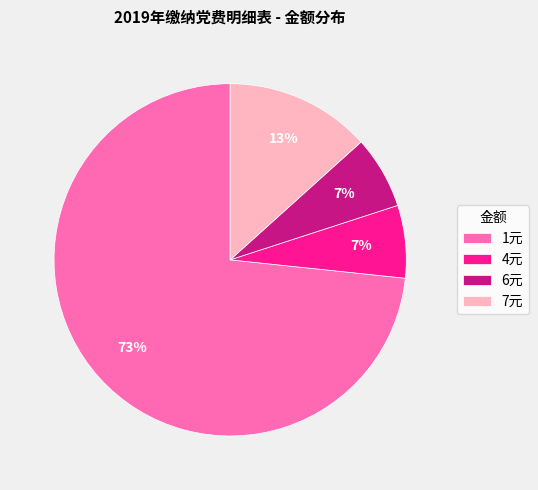

Between 4元 and 1元, which is larger?

1元